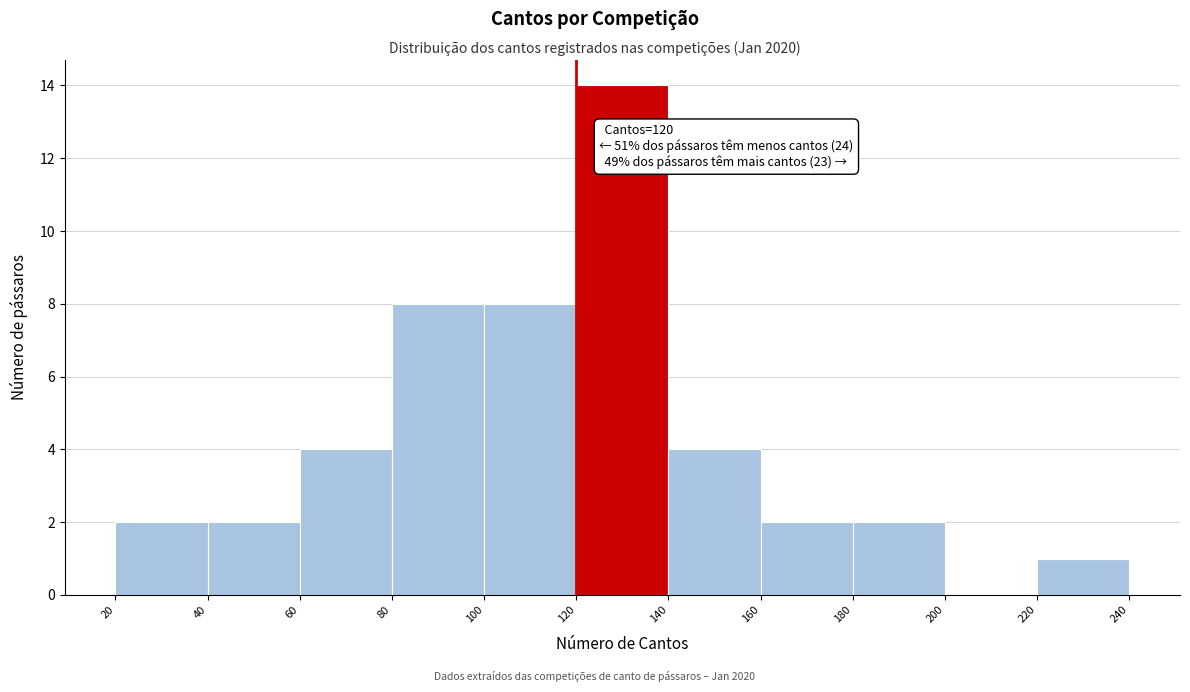

Which range on the x-axis has the tallest bar?

120 to 140